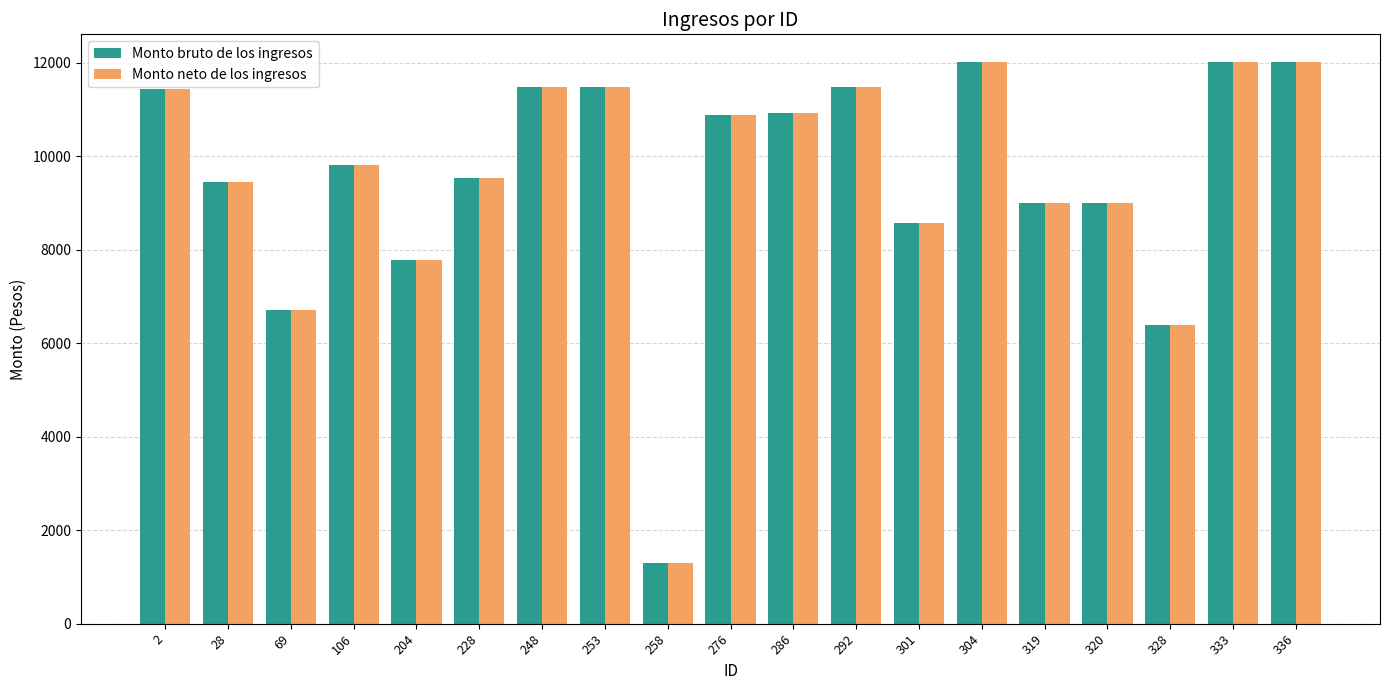

The Monto bruto de los ingresos series shows 11481.1 at 253. True or false?

True